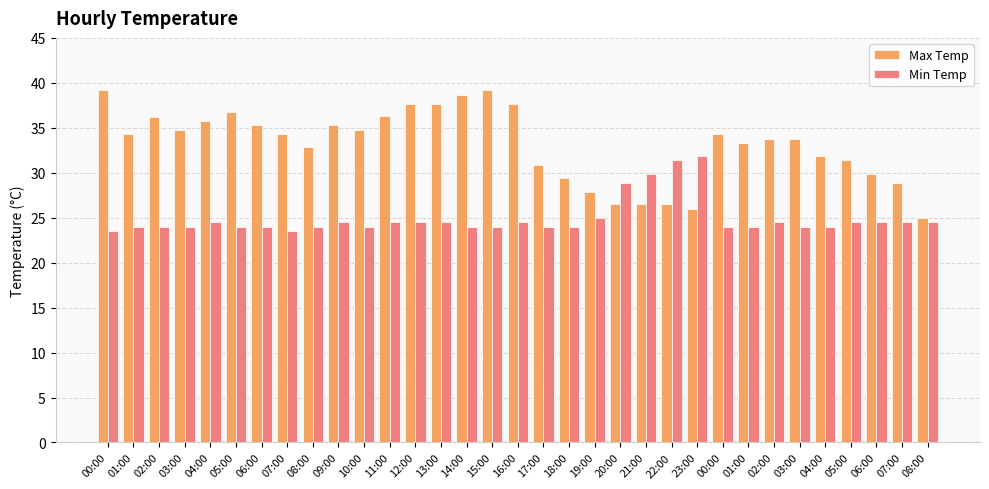

What is the label of the 8th bar from the right?

01:00